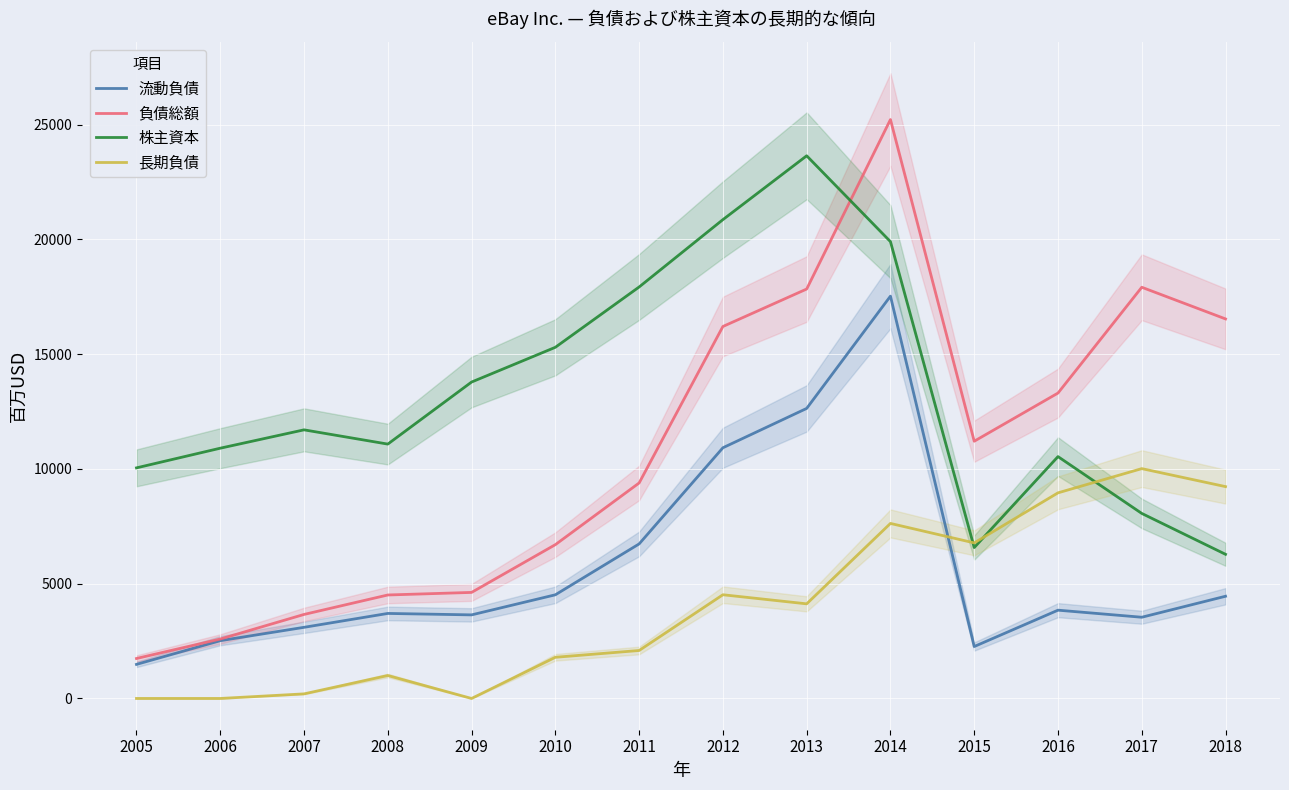

Reading left to right, transcribe all the data shown in this chart.

流動負債: 1485	2518	3100	3705	3642	4517	6734	10924	12639	17531	2263	3847	3539	4454
負債総額: 1741	2589	3661	4509	4621	6702	9390	16209	17841	25226	11209	13308	17918	16538
株主資本: 10048	10905	11705	11084	13788	15302	17930	20865	23647	19906	6576	10539	8063	6281
長期負債: 0	0	200	1000	0	1794	2090	4519	4123	7627	6779	8960	10015	9231